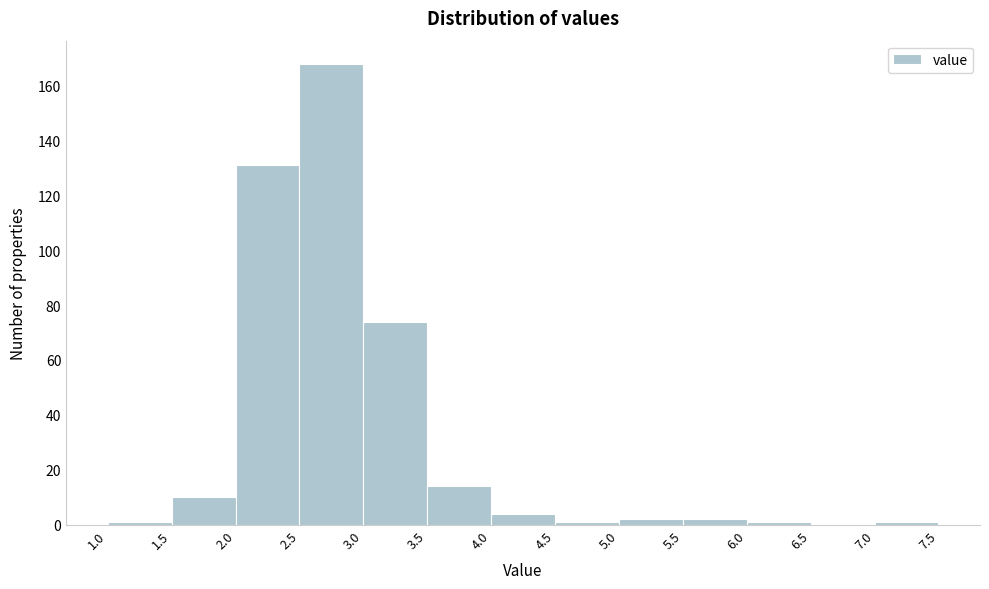

Over which range of the x-axis is the bar tallest?

2.5 to 3.0